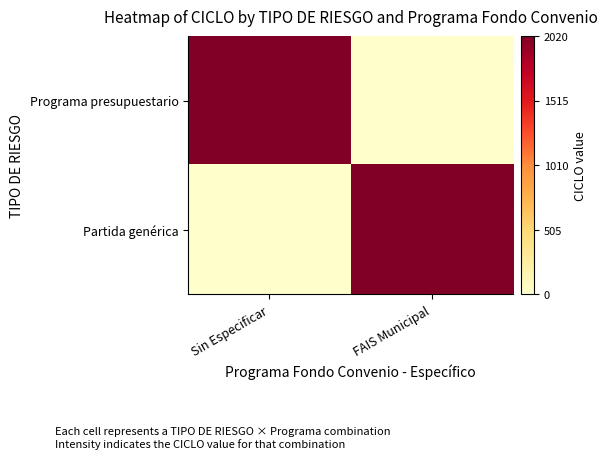

At how many categories does at least one series exceed 285?

2